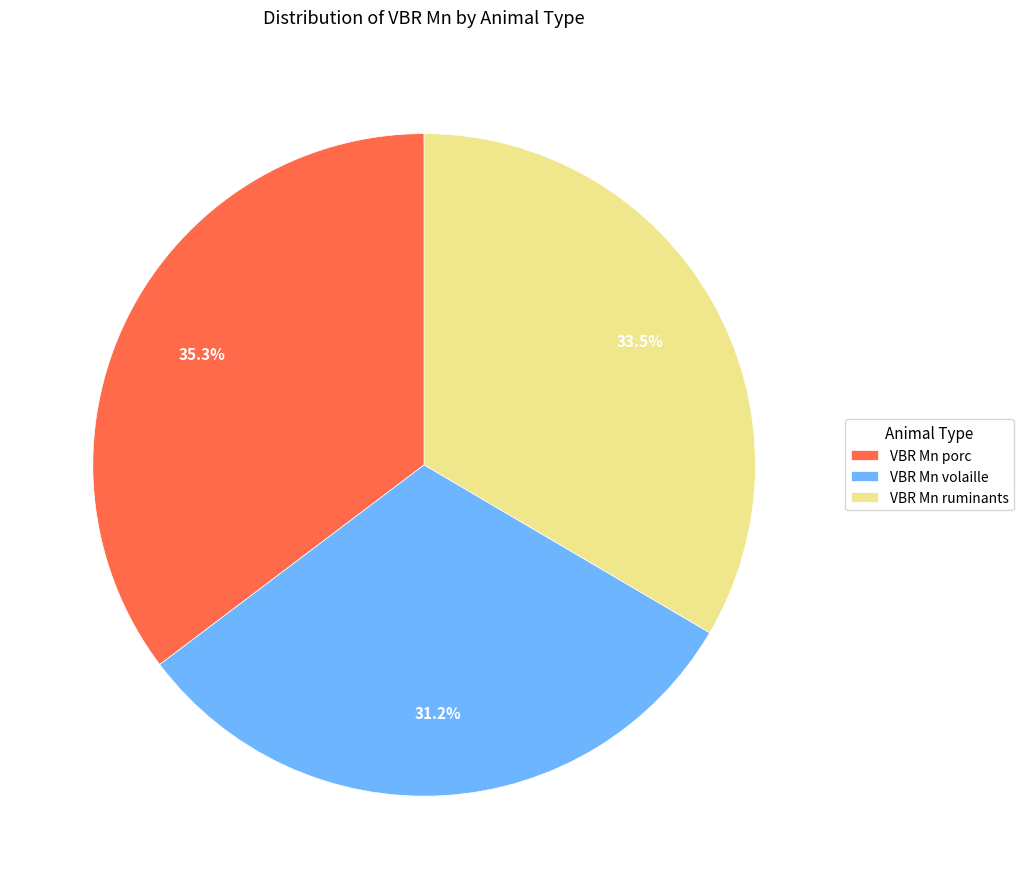

Which has a higher value, VBR Mn porc or VBR Mn volaille?

VBR Mn porc